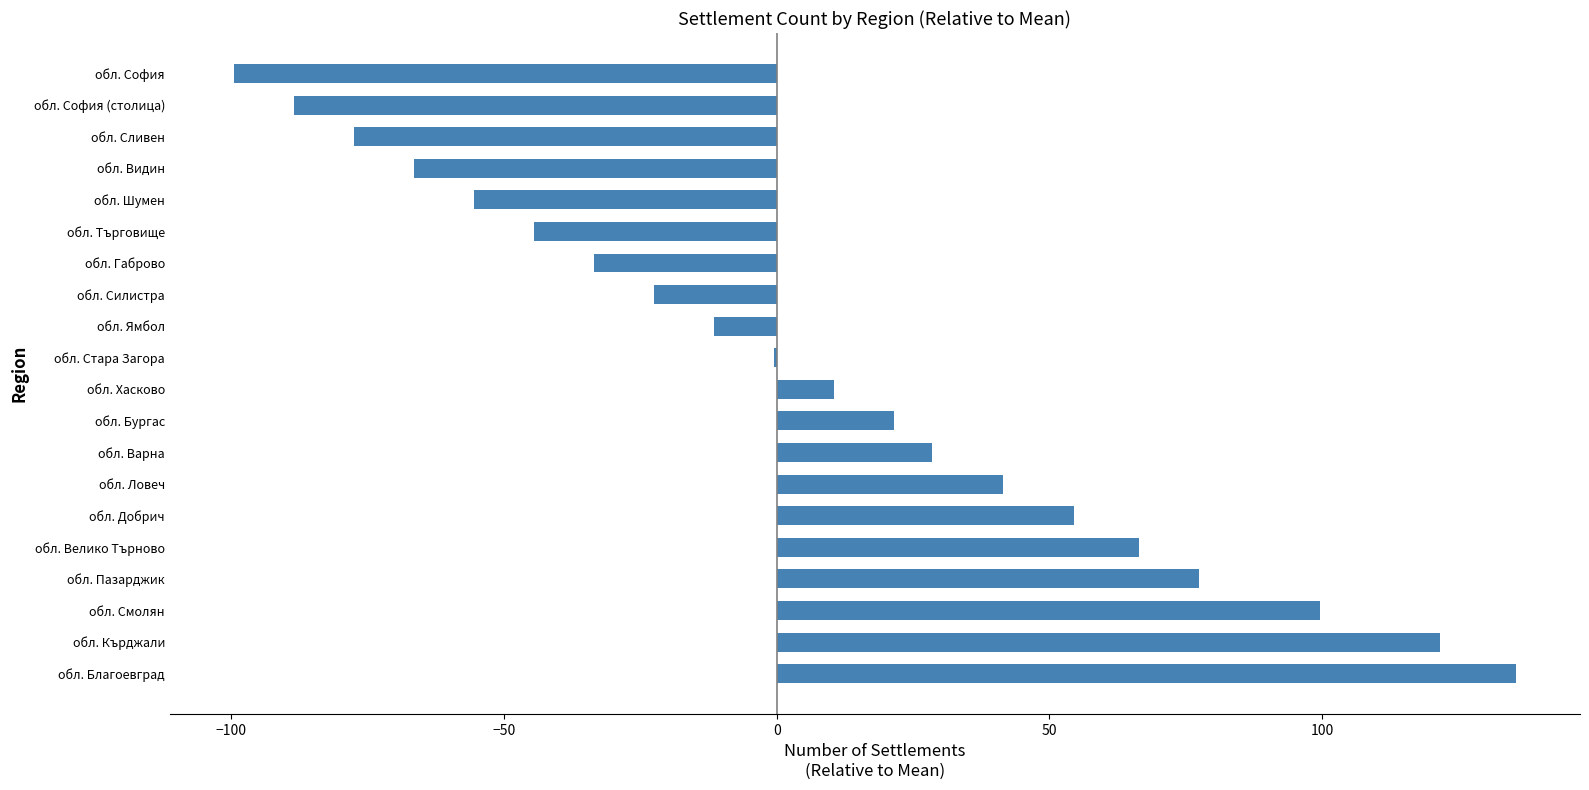

What is the greatest value displayed?

135.5